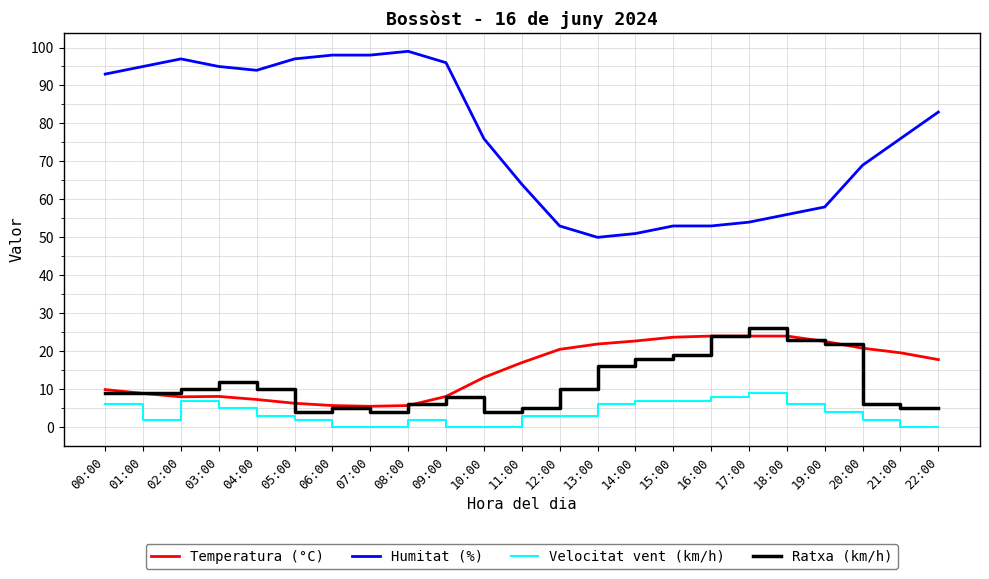

True or false: Velocitat vent (km/h) has a value of 0.0 at 21:00.

True